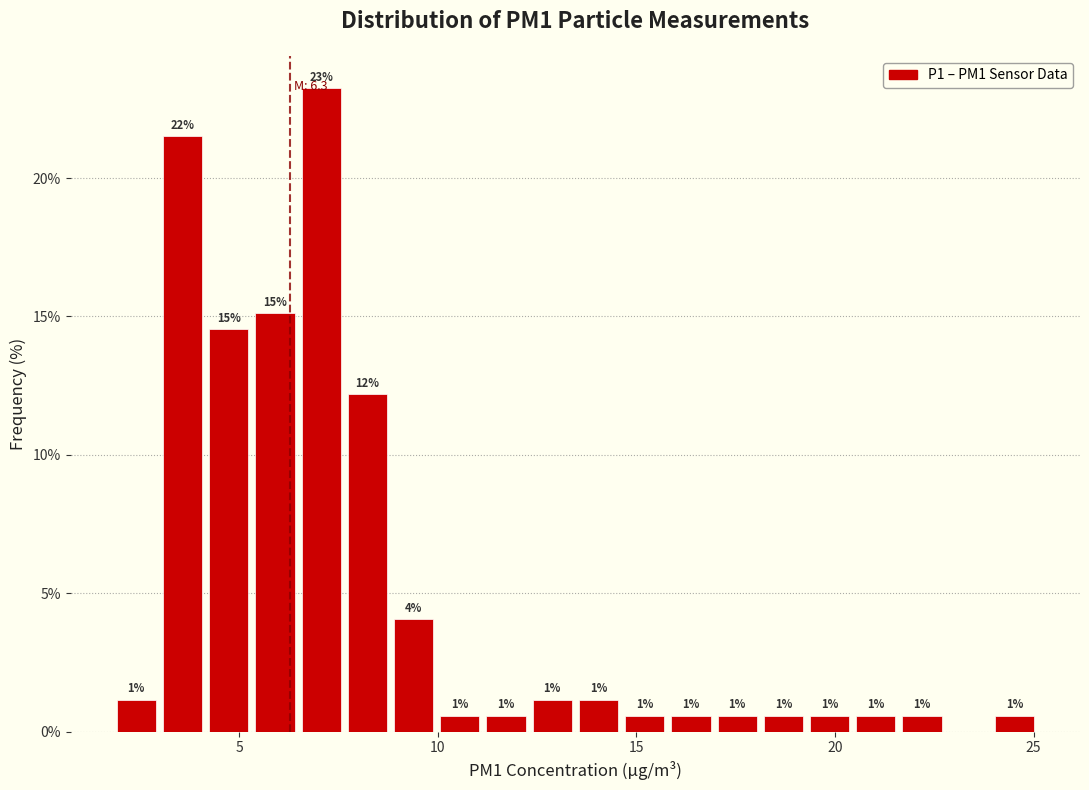

Read against the x-axis, roughly where is the centre of the tallest bar?

7.0